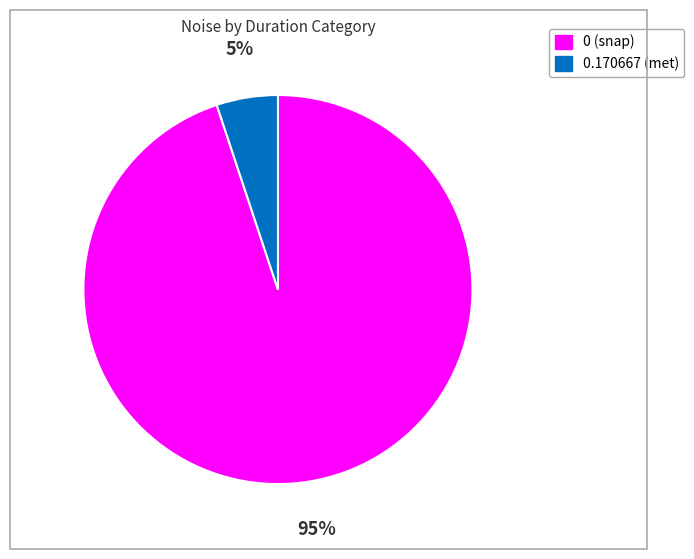

Does any single category account for the majority?

Yes